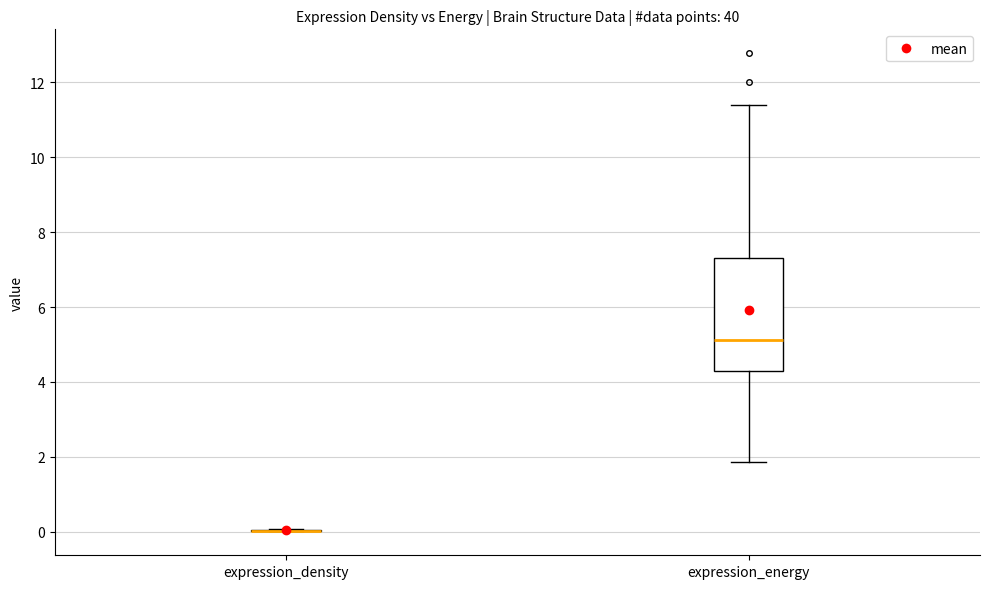

Reading left to right, read every box against the y-axis: the position of its median line, the range the box covers, and the ends of its whiskers. The values are not printed on the chart, so give them approximately, as read against the axis.

expression_density: box collapsed to a line at 0.0, whiskers 0.0 to 0.0
expression_energy: median 5.2, box 4.4 to 7.4, whiskers 1.8 to 11.4